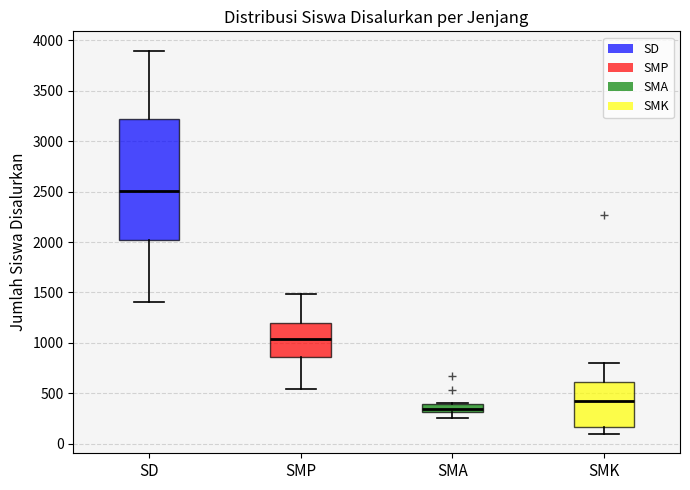

Reading left to right, transcribe this box plot: for each box, give where its median line is, the range the box spans, and where its two whiskers end, as read against the y-axis. The values are not printed on the chart, so give them approximately, as read against the axis.

SD: median 2500, box 2000 to 3200, whiskers 1400 to 3900
SMP: median 1050, box 850 to 1200, whiskers 550 to 1500
SMA: median 350, box 300 to 400, whiskers 250 to 400
SMK: median 400, box 150 to 600, whiskers 100 to 800